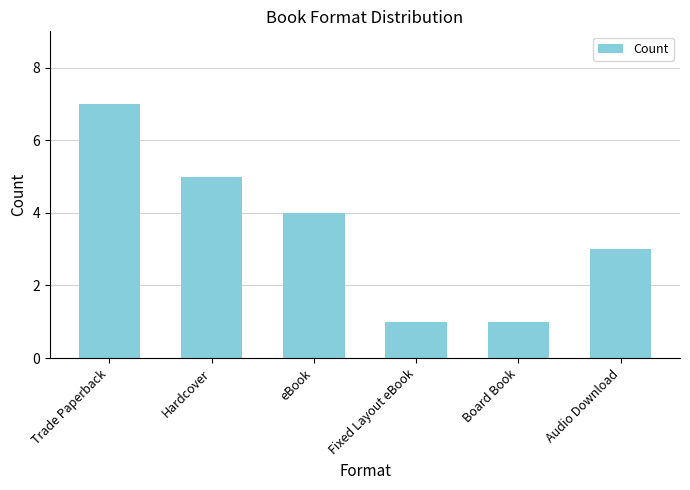

How many bars are there in total?

6